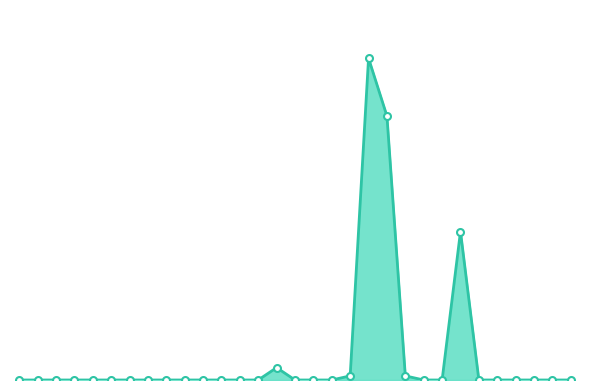

Where is the first local maximum?

2018-10-15